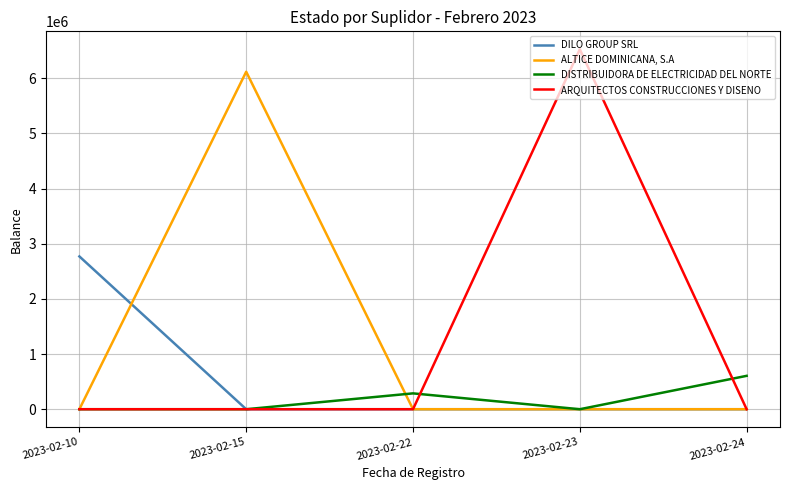

How many distinct data groups are displayed?

4